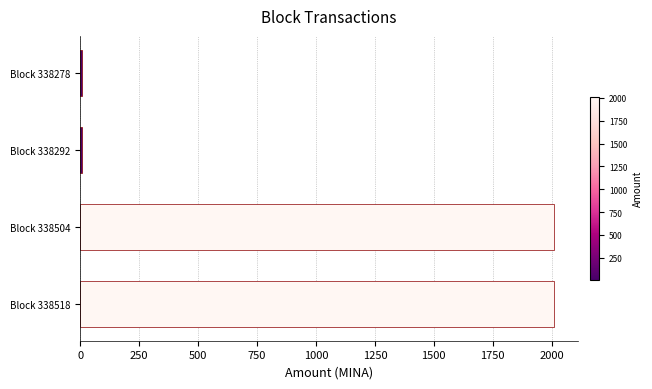

What is the sum of all values?

4039.6